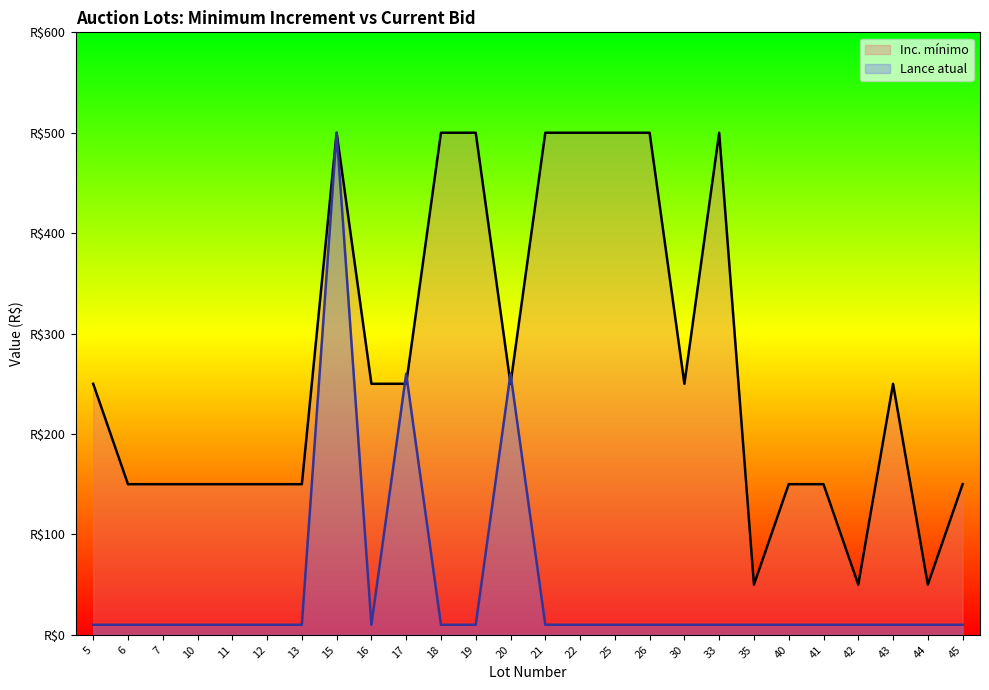

What is the value of the Inc. mínimo point at the 11th from the left?

500